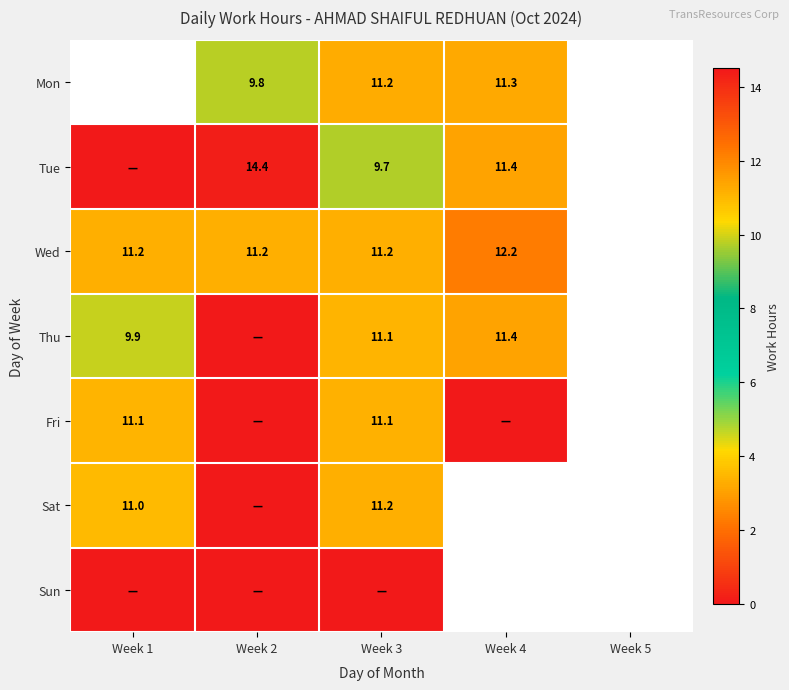

What is the total value across all series at Week 3?

65.5